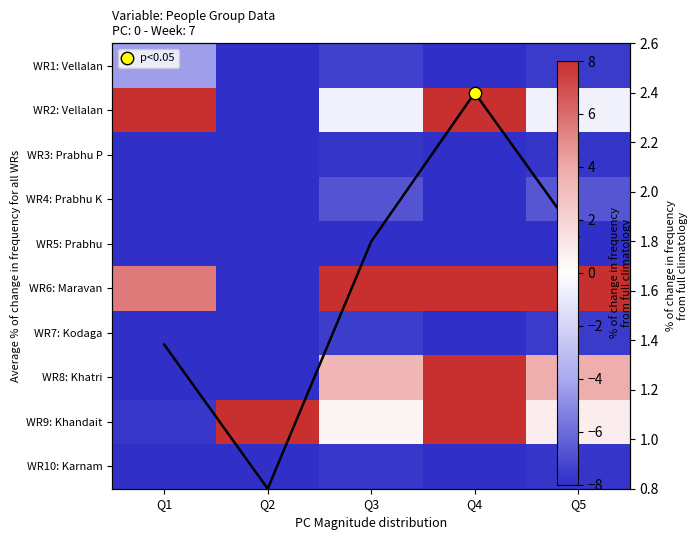

Which label corresponds to the largest value in the chart?

Q2